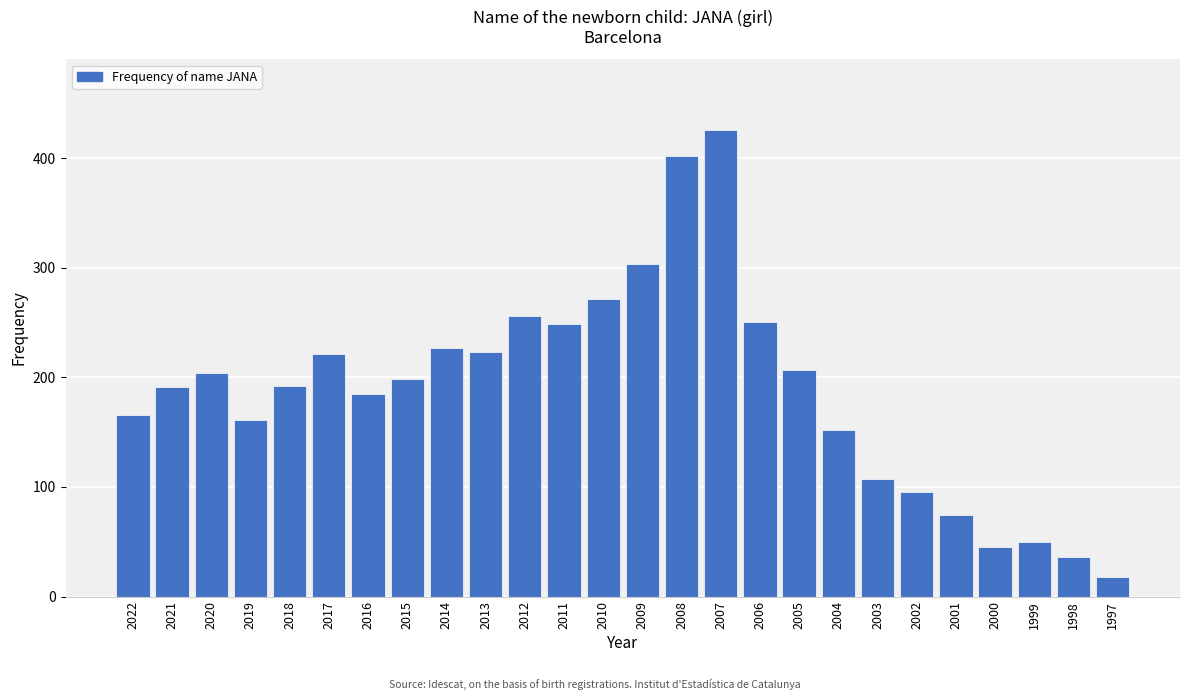

What is the smallest value displayed?

18